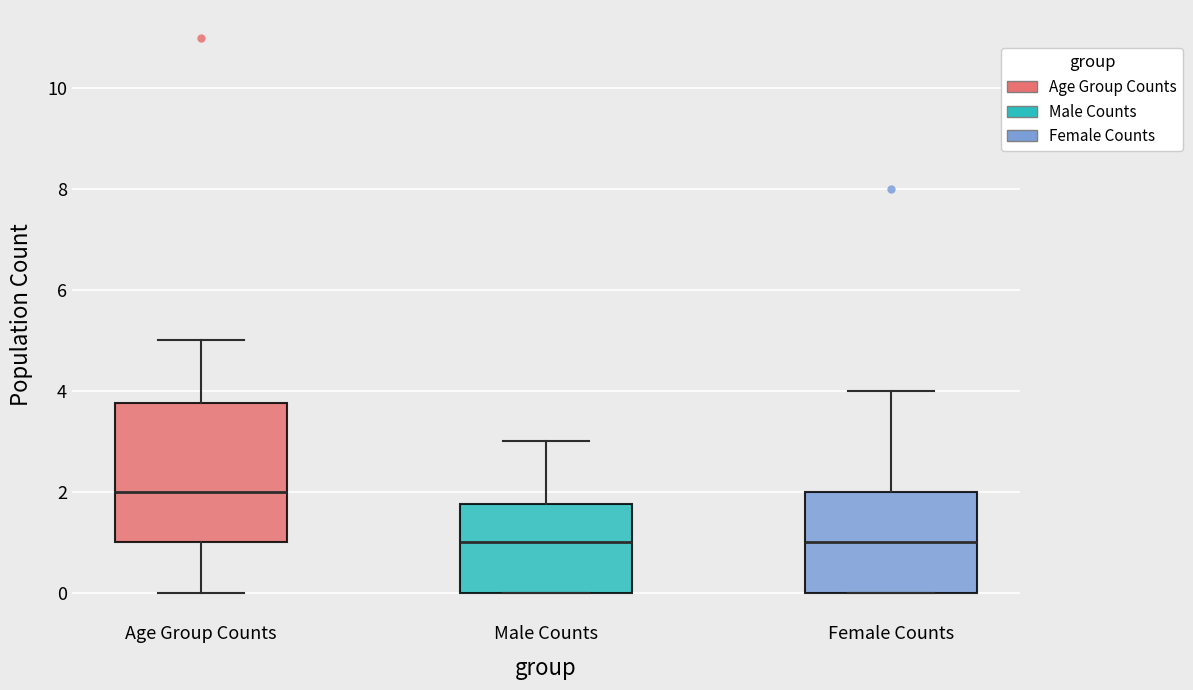

Where is the upper edge of the box for Female Counts on the y-axis? The values are not printed on the chart, so give them approximately, as read against the axis.

2.0